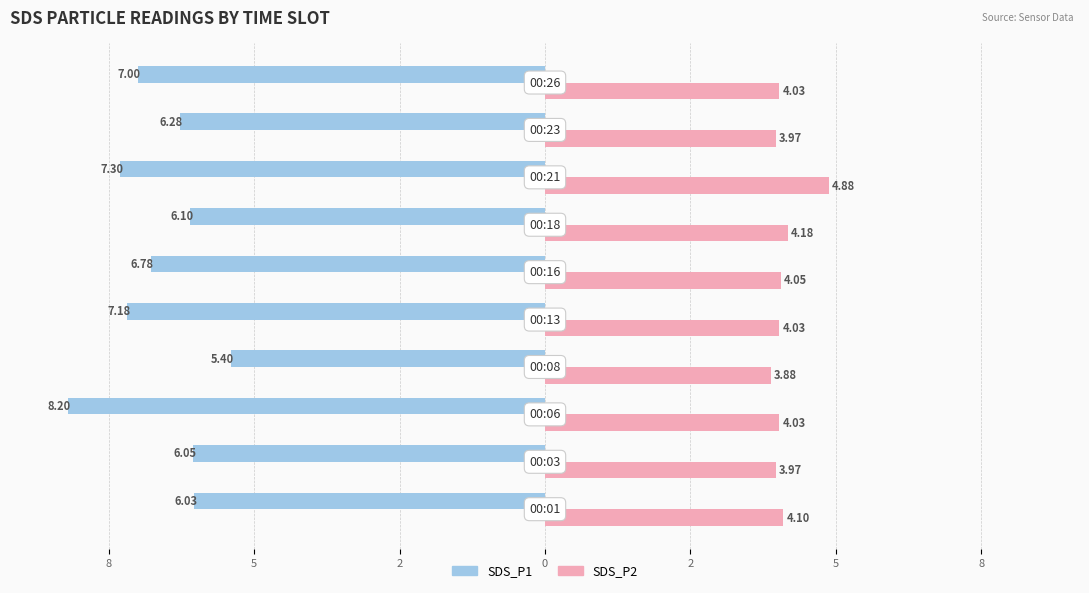

What are all the series names shown in the legend?

SDS_P1, SDS_P2